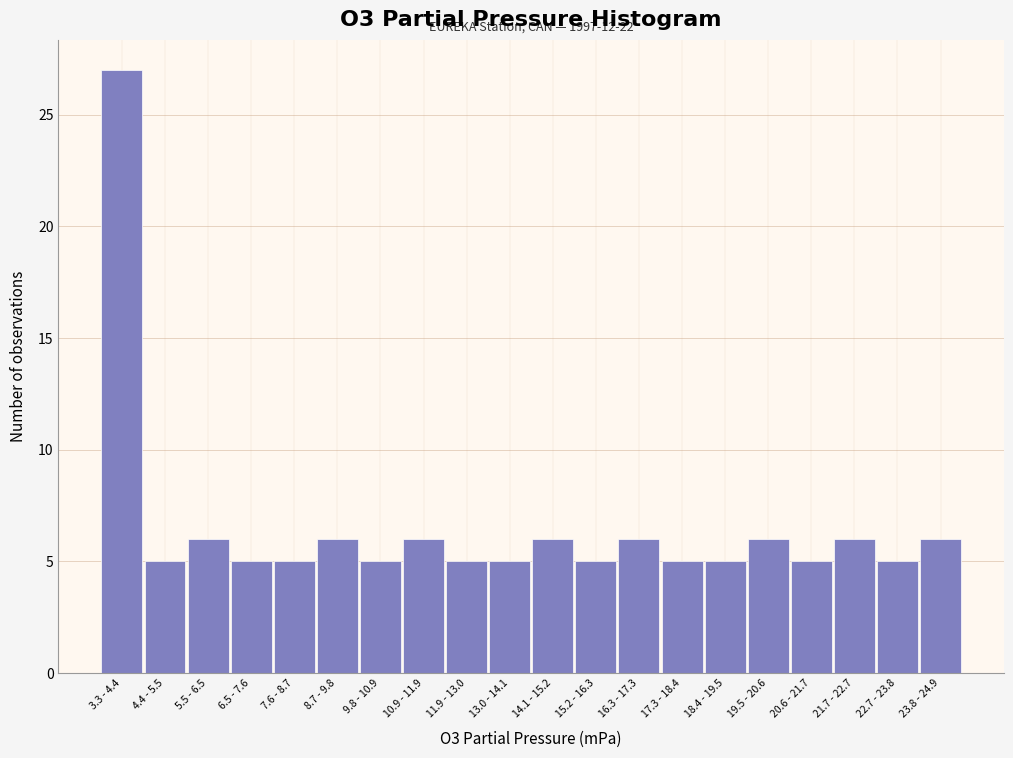

Reading left to right, what are all the values shown in this chart?

27	5	6	5	5	6	5	6	5	5	6	5	6	5	5	6	5	6	5	6